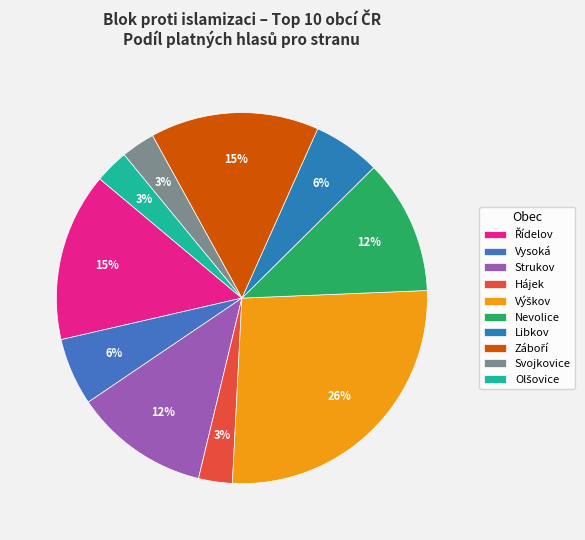

How many slices are in this pie chart?

10